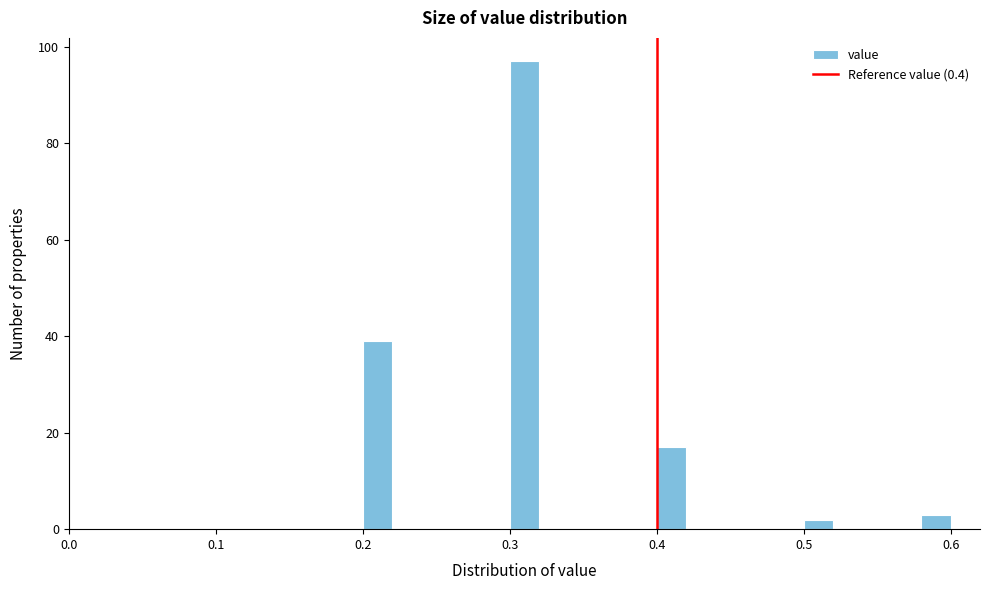

Read against the x-axis, roughly where is the centre of the tallest bar?

0.31